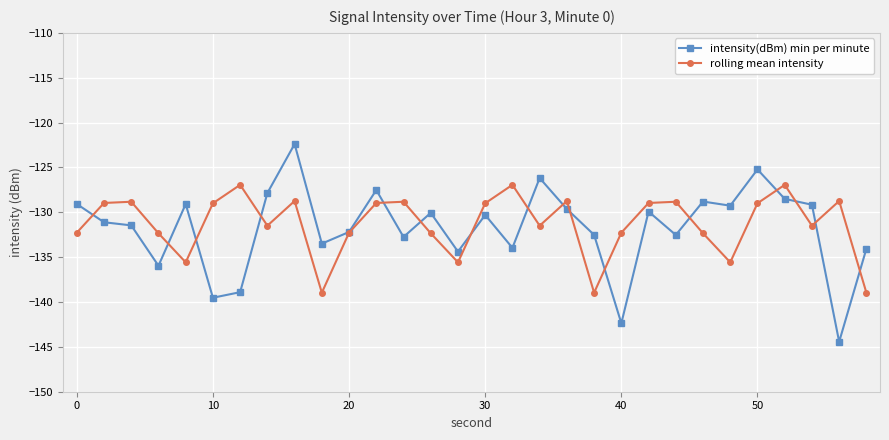

True or false: rolling mean intensity has more than 0 interior local peaks.

True